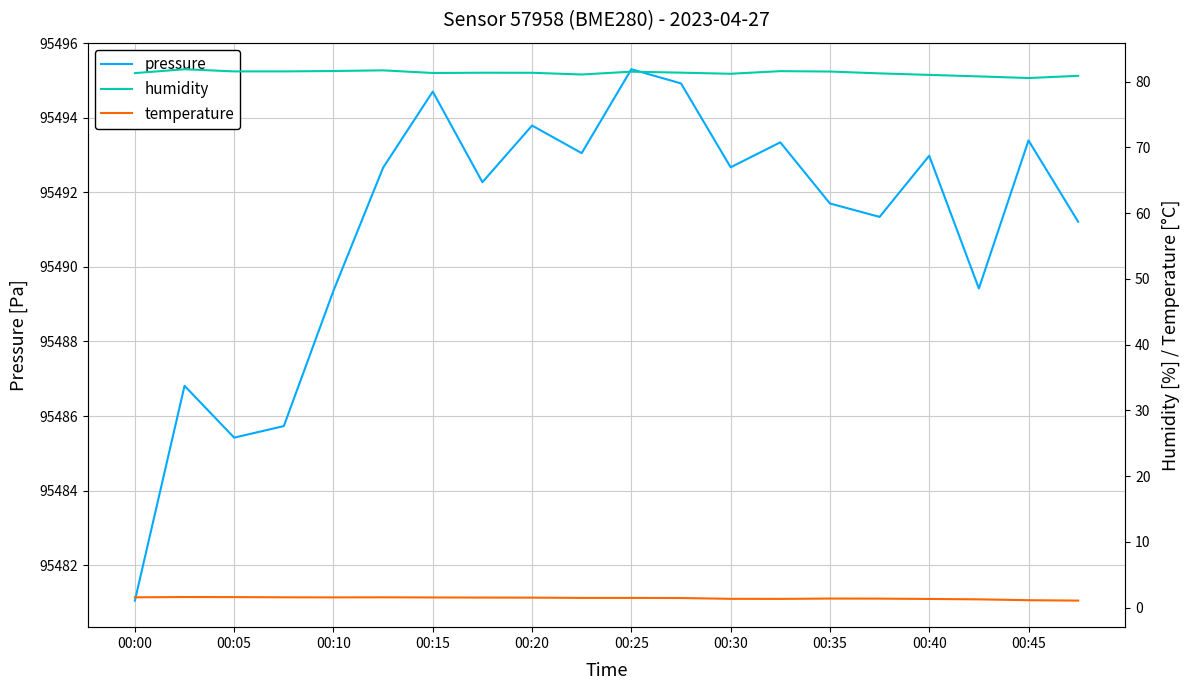

How many values in the pressure series are below 95492?

9